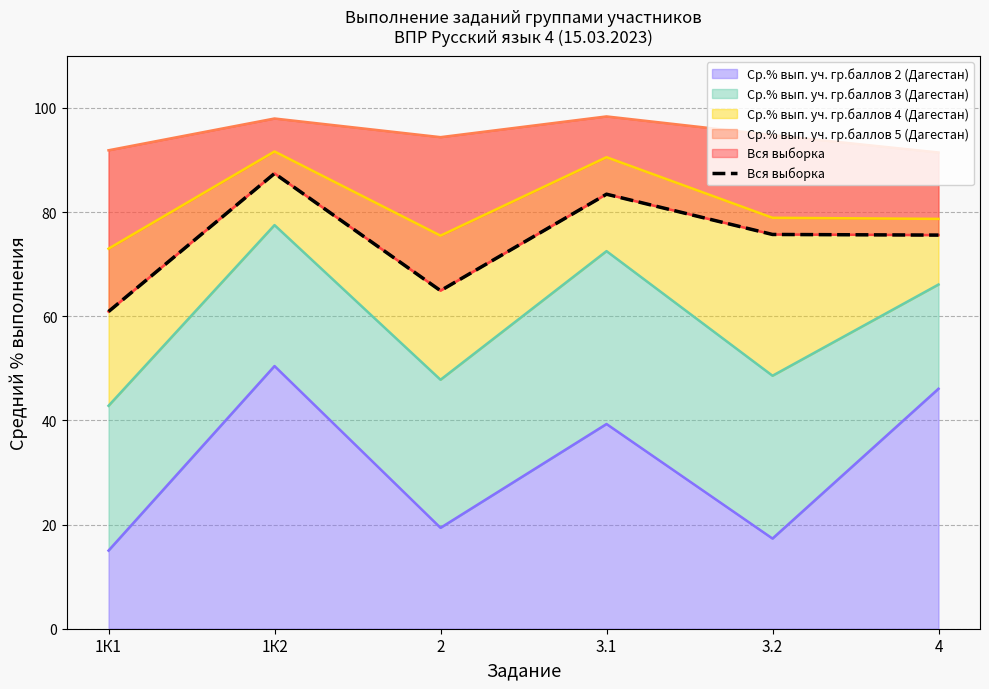

At which label does Ср.% вып. уч. гр.баллов 2 (Дагестан) reach its minimum?

1К1